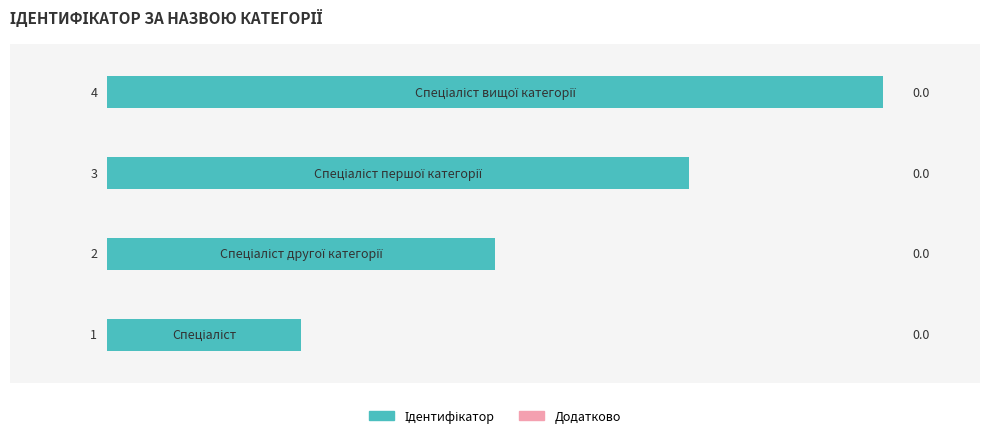

How many values are between 2 and 4?

3